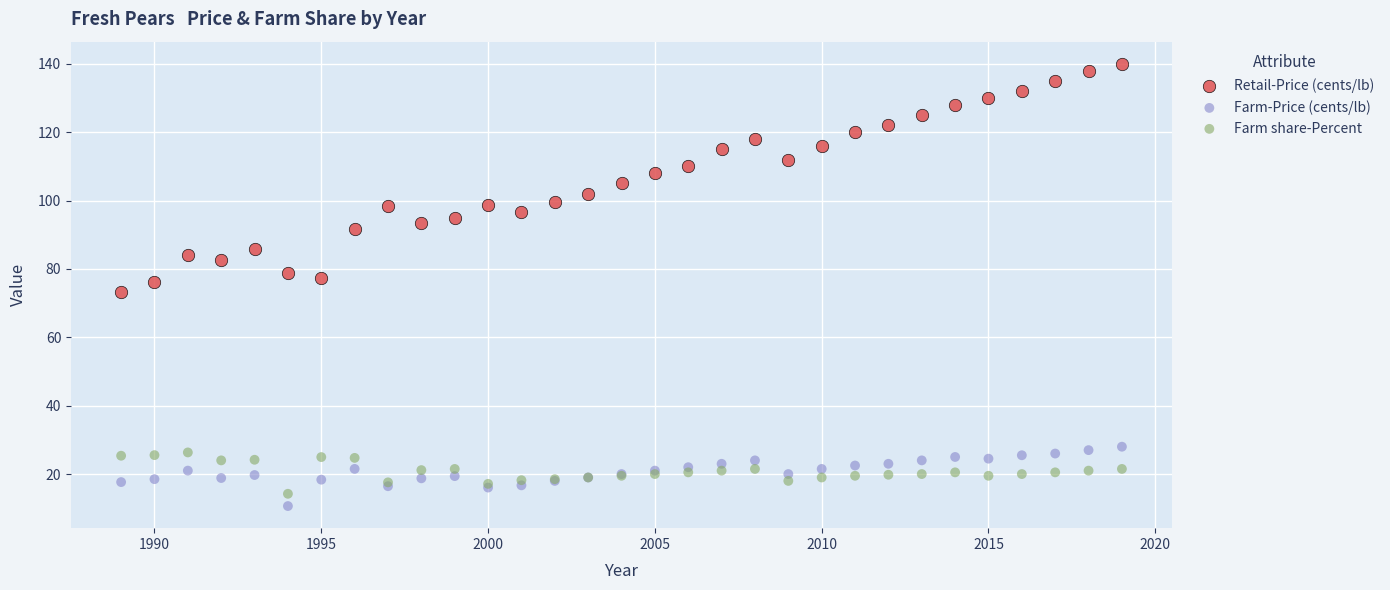

Which series has the widest spread of Y values?

Retail-Price (cents/lb)